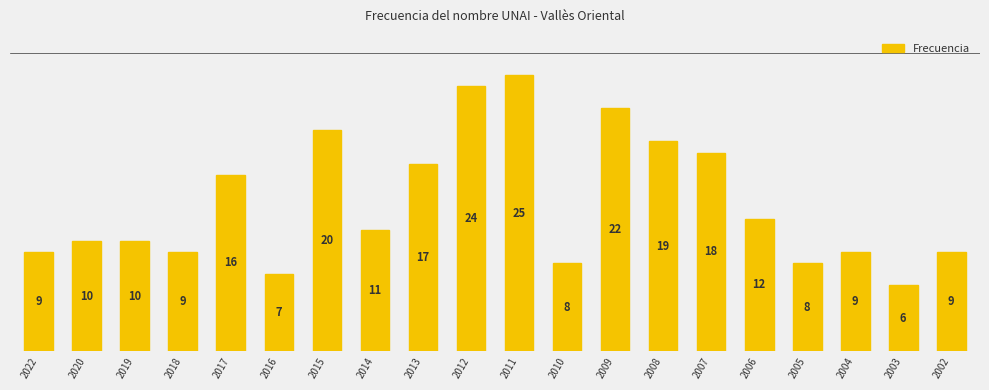

Which has a higher value, 2009 or 2010?

2009